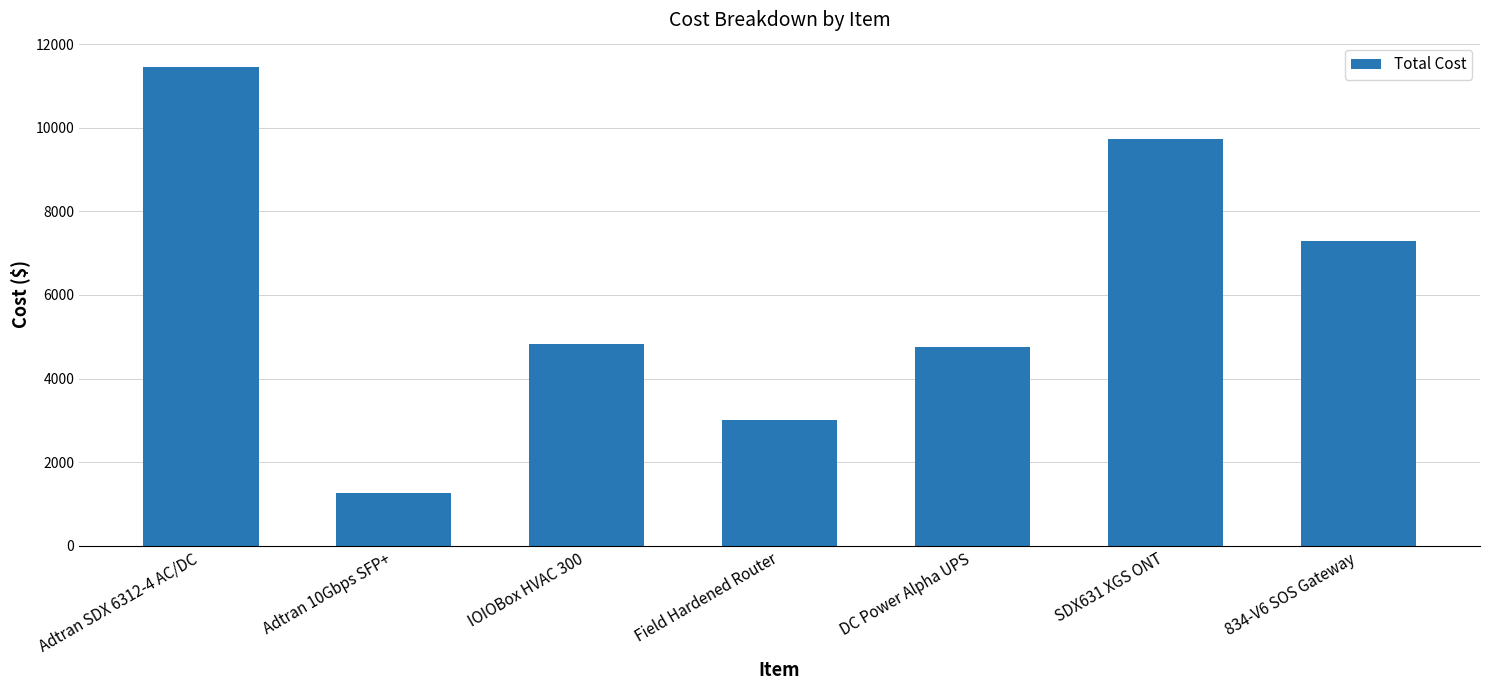

At which label is the value closest to 6364?

834-V6 SOS Gateway